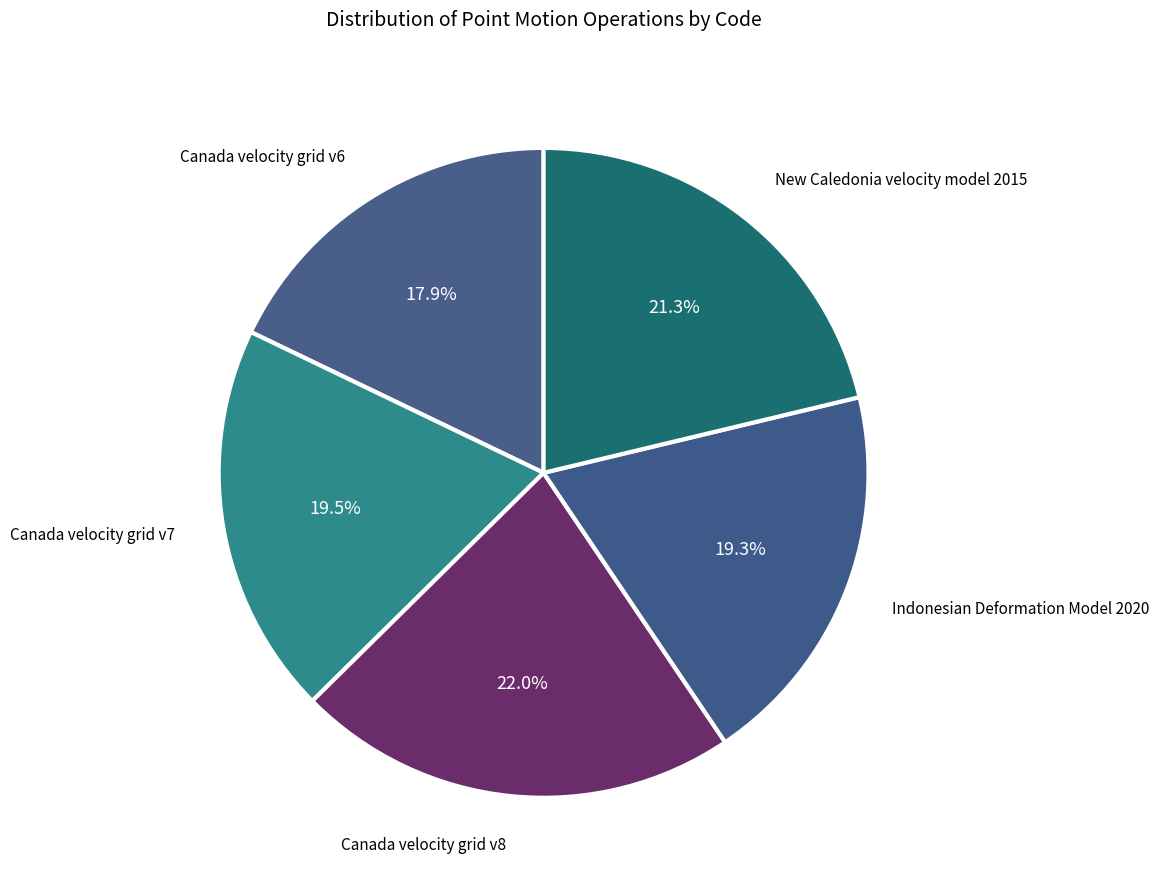

What is the largest slice in the pie chart?

Canada velocity grid v8